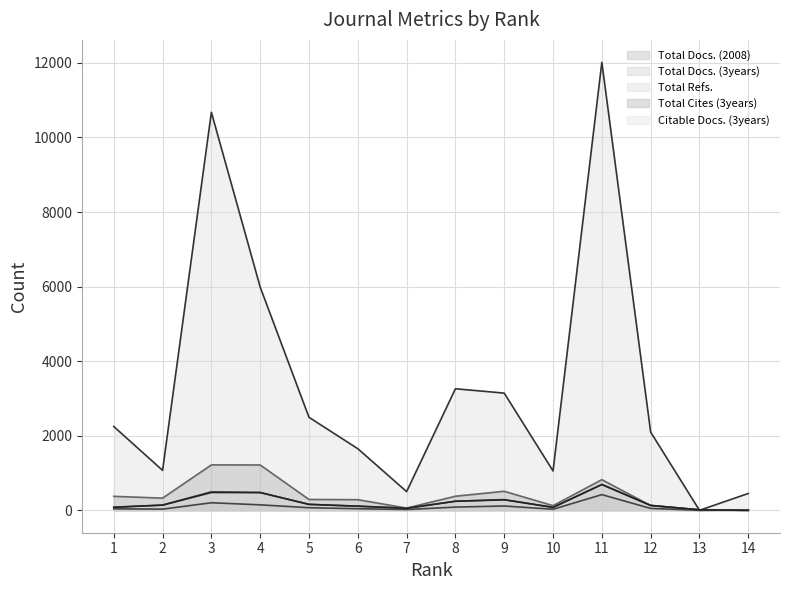

What is the value of the Total Docs. (2008) point at the 4th from the left?

147